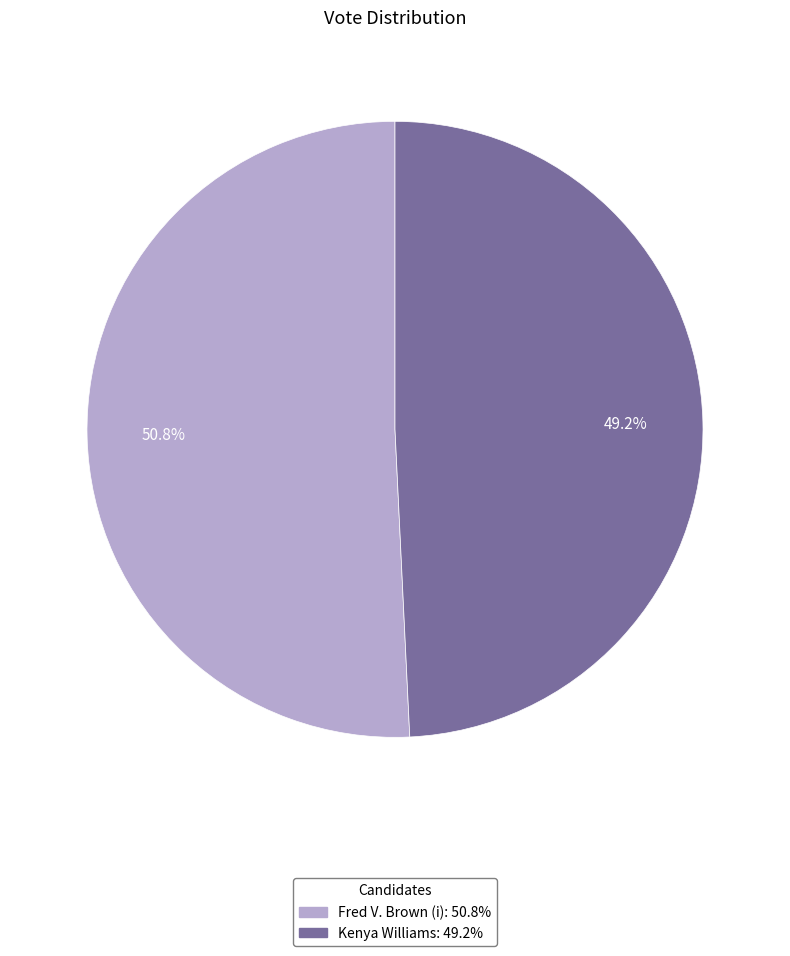

What percentage do Fred V. Brown (i) and Kenya Williams together represent?

100.0%